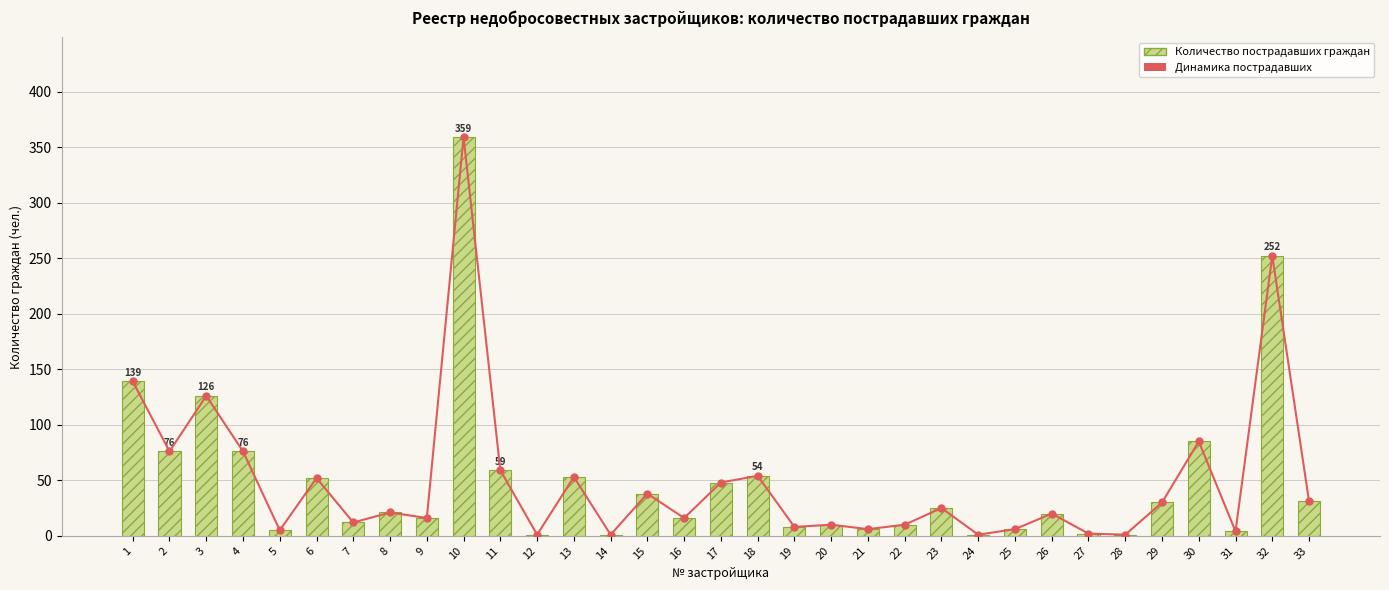

What is the highest value of the Количество пострадавших граждан series?

359